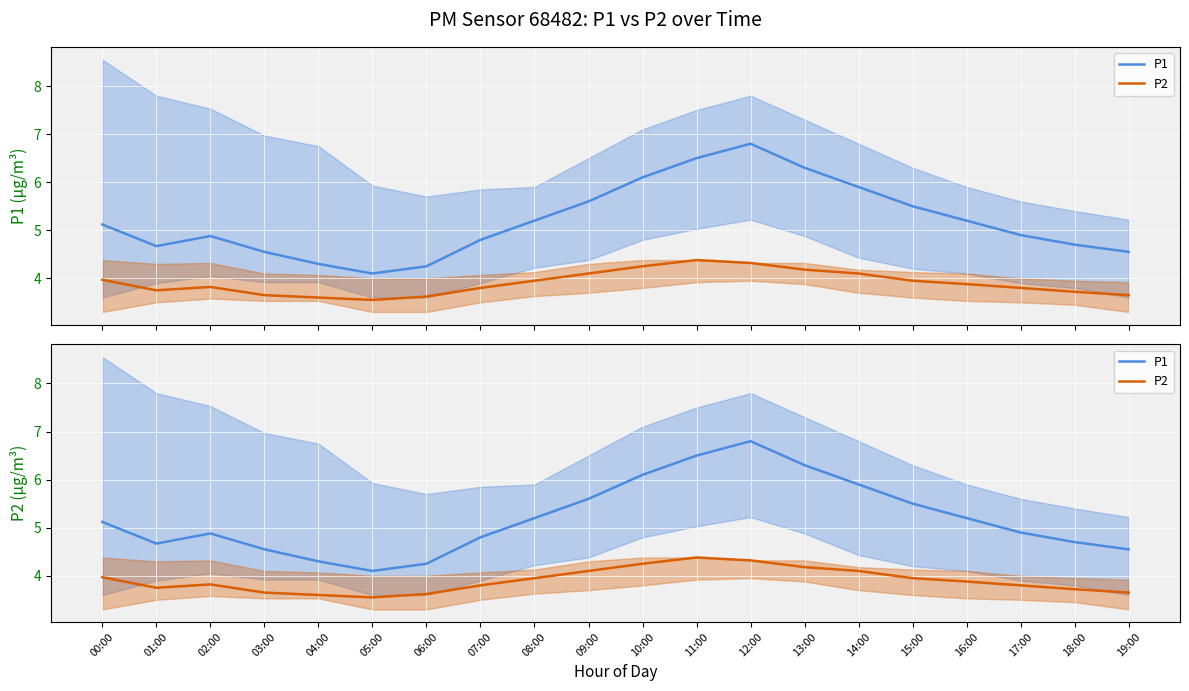

List the labels in order of P2 value, largest first.

11:00, 12:00, 10:00, 13:00, 09:00, 14:00, 00:00, 08:00, 15:00, 16:00, 02:00, 07:00, 17:00, 01:00, 18:00, 03:00, 19:00, 06:00, 04:00, 05:00